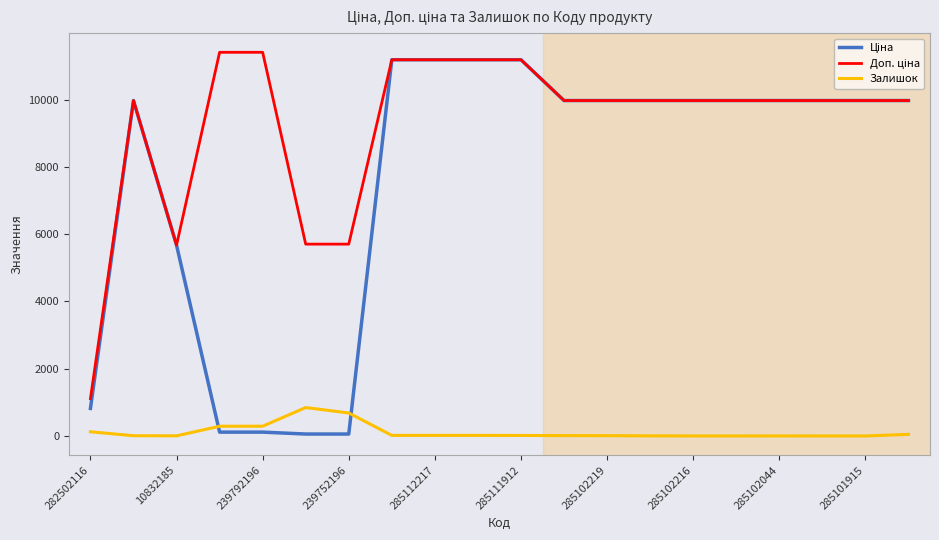

Is this an area chart (filled region under the line)?

No